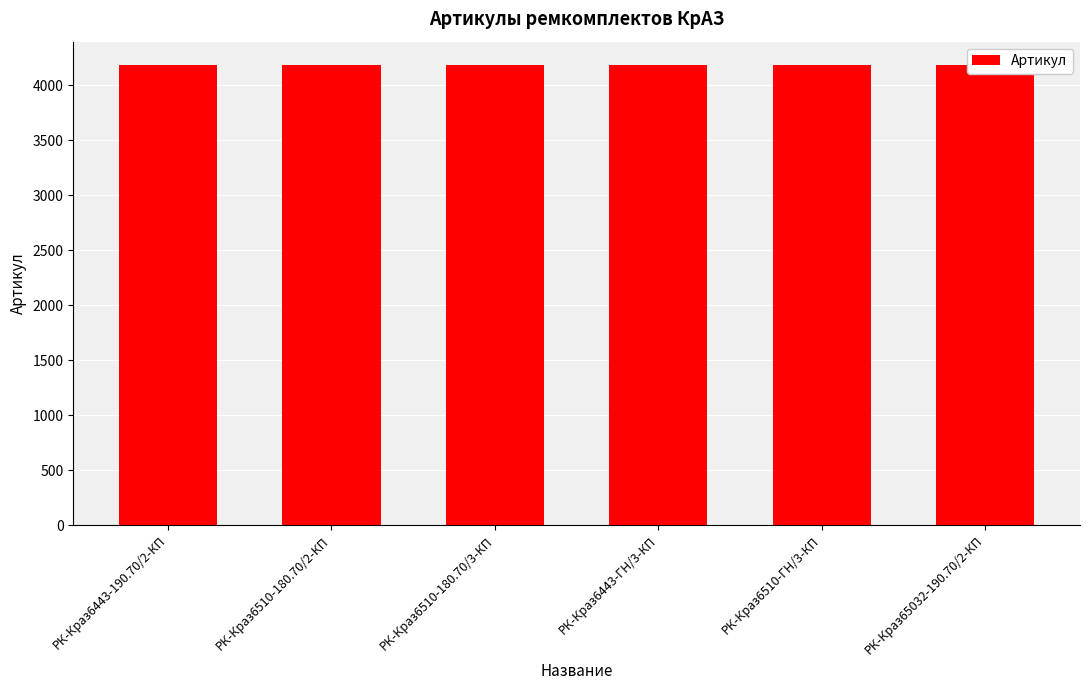

What is the difference between the values at РК-Краз6443-190.70/2-КП and РК-Краз6510-180.70/3-КП?

2